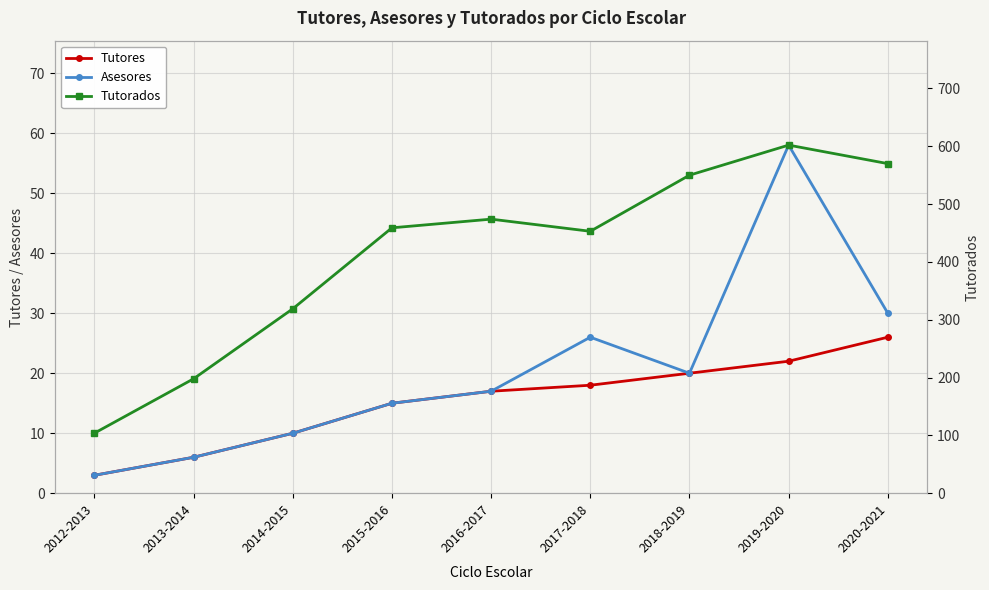

What value does the Tutores series have at 2014-2015?

10